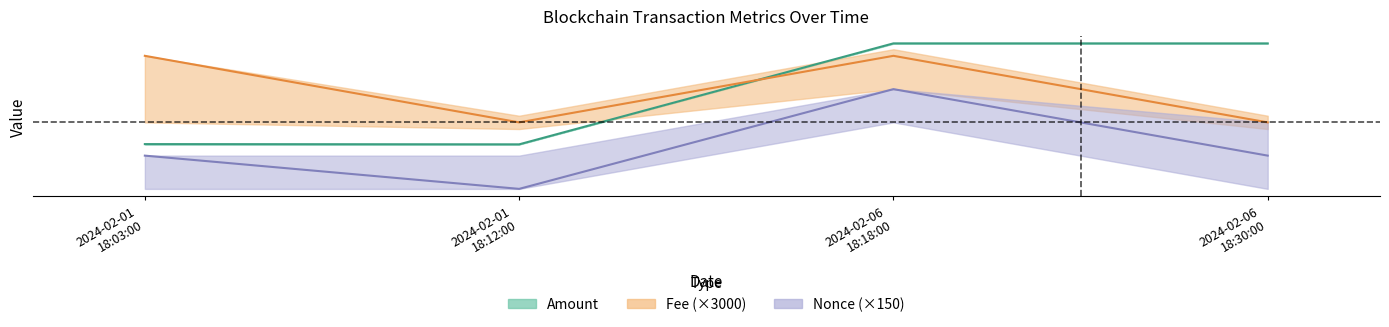

What is the minimum value for Fee?

300.0